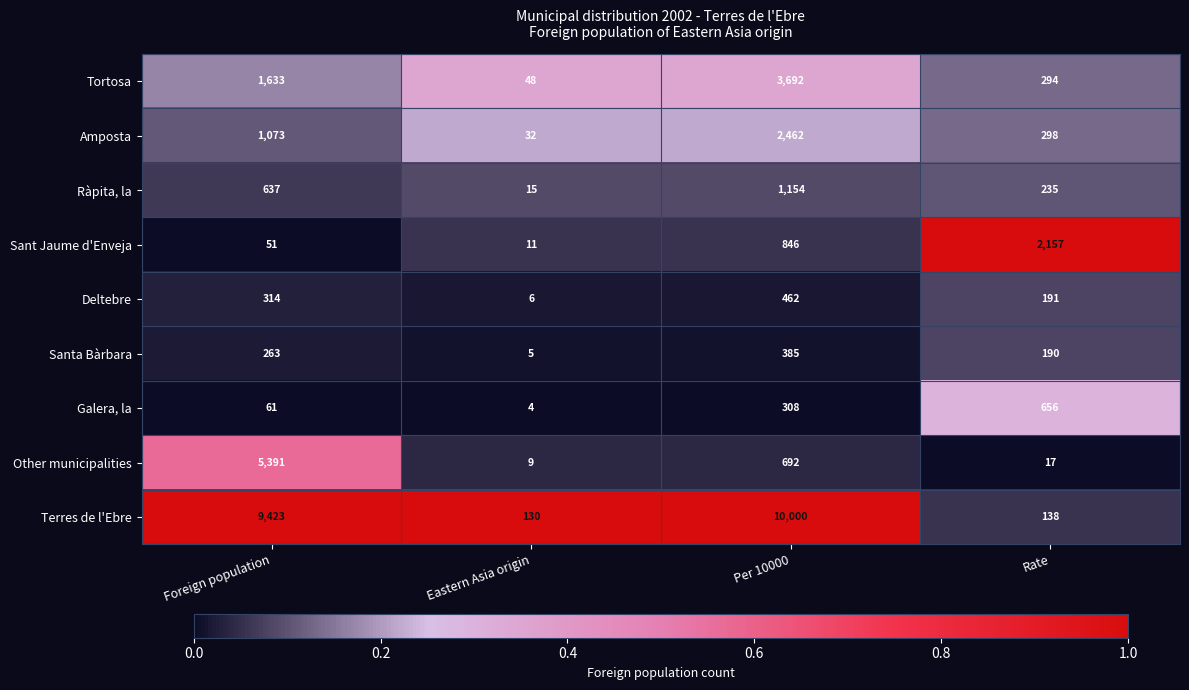

What is the total value across all series at Per 10000?

20001